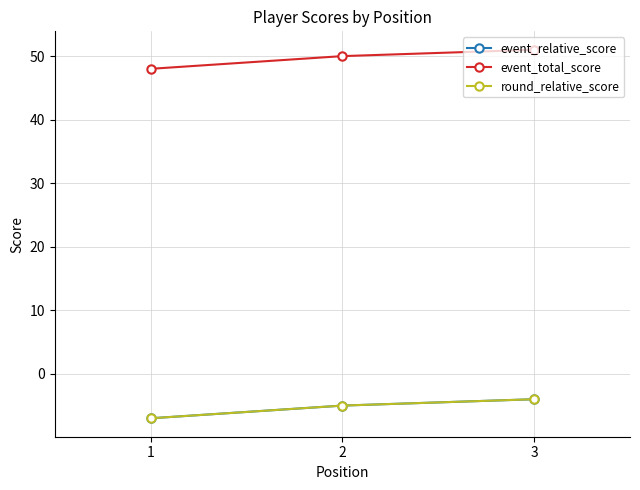

Is the value of event_total_score at 3 greater than the value of round_relative_score at 2?

Yes